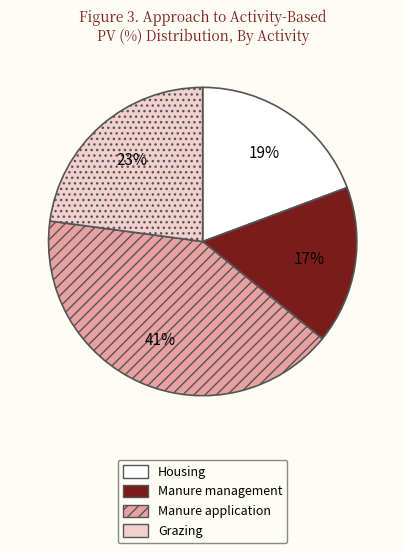

To the nearest percent, what is the difference between the Grazing and Manure application slice percentages?

18%